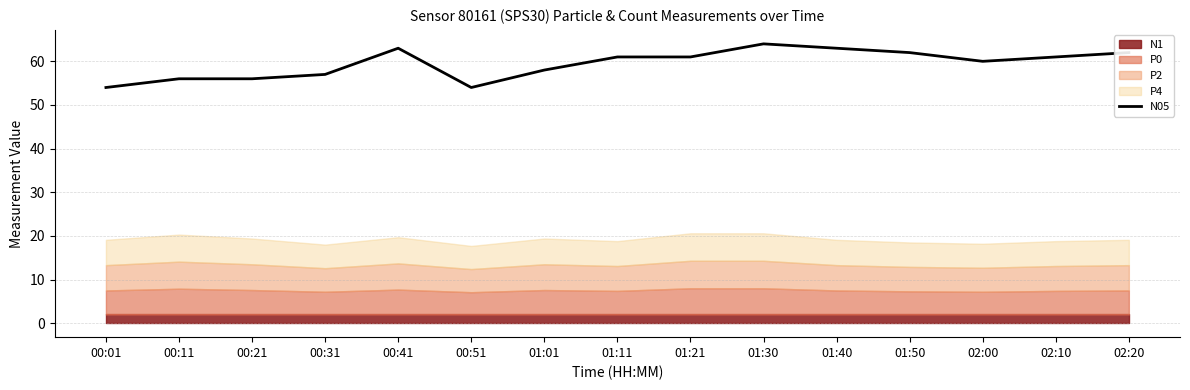

How many interior local valleys (lower than both neighbors) does the data have?

2